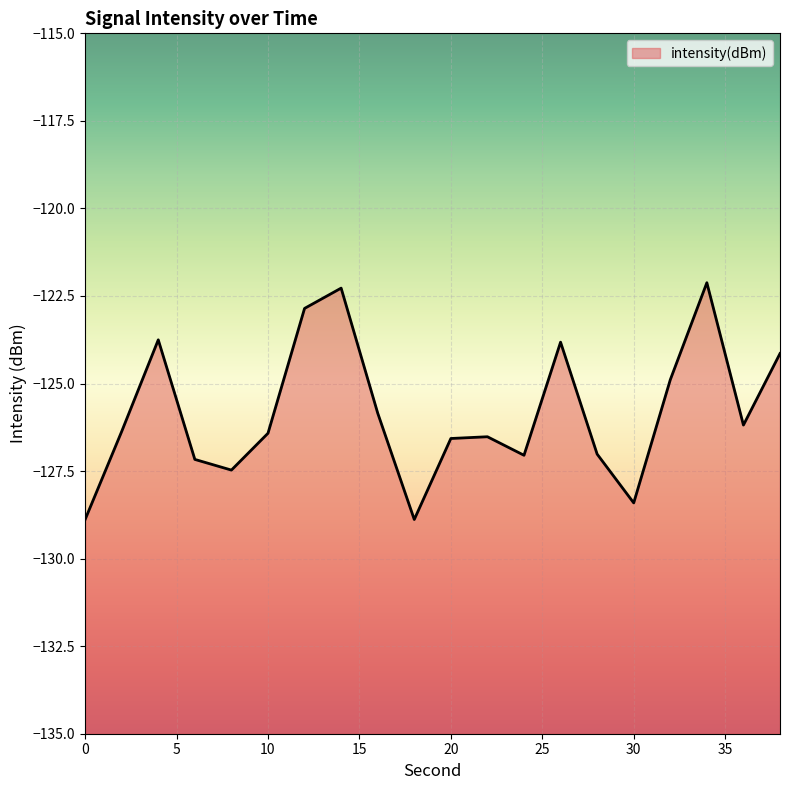

What is the sum of all values?

-2516.6